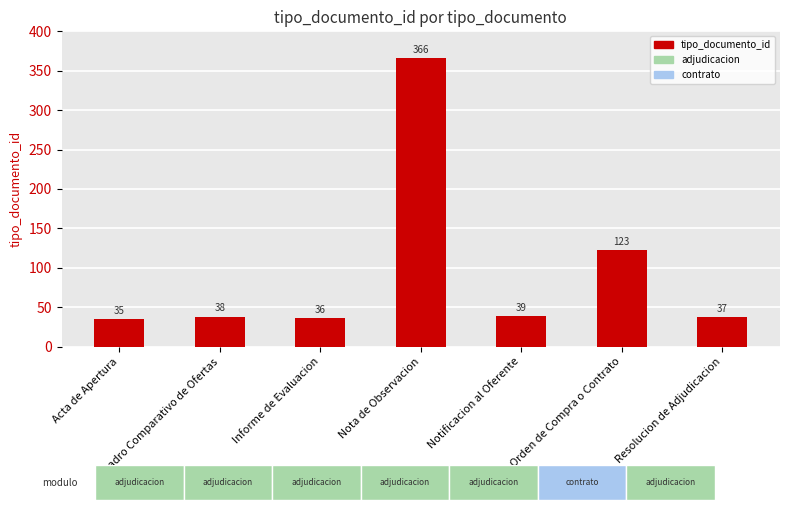

Rank the categories by value from highest to lowest.

Nota de Observacion, Orden de Compra o Contrato, Notificacion al Oferente, Cuadro Comparativo de Ofertas, Resolucion de Adjudicacion, Informe de Evaluacion, Acta de Apertura